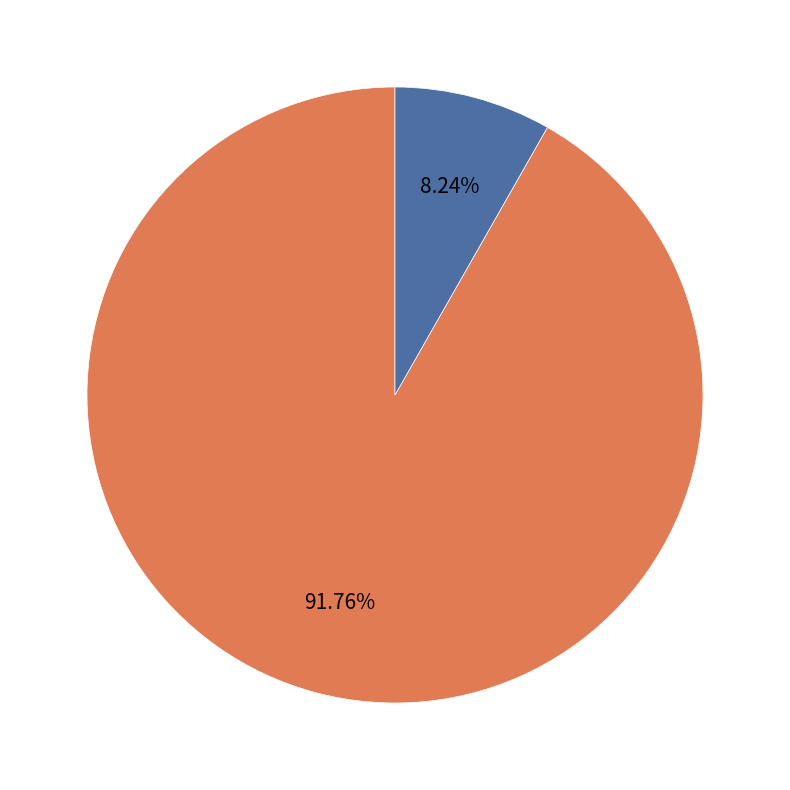

Is there any slice that represents more than half of the pie?

Yes